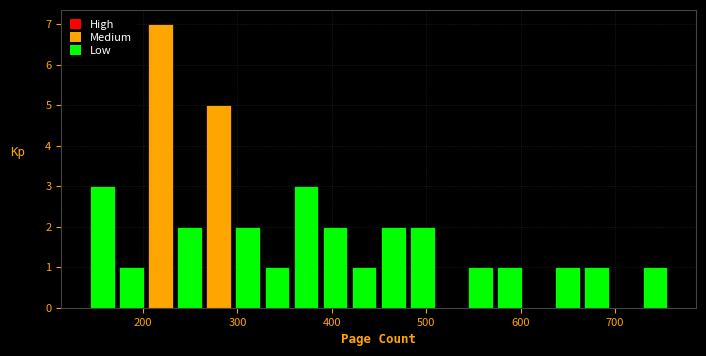

Read against the x-axis, roughly where is the centre of the tallest bar?

220